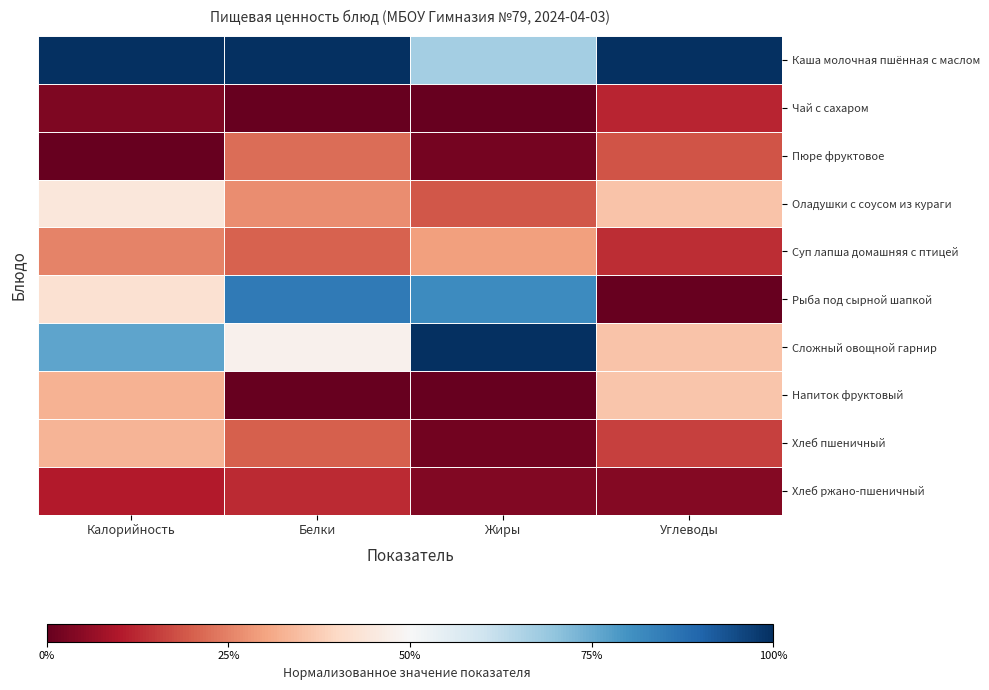

Reading right to left, what are all the values shown in this chart?

Каша молочная пшённая с маслом: Углеводы=1.0	Жиры=0.7	Белки=1.0	Калорийность=1.0
Чай с сахаром: Углеводы=0.1	Жиры=0.0	Белки=0.0	Калорийность=0.0
Пюре фруктовое: Углеводы=0.2	Жиры=0.0	Белки=0.2	Калорийность=0.0
Оладушки с соусом из кураги: Углеводы=0.4	Жиры=0.2	Белки=0.3	Калорийность=0.4
Суп лапша домашняя с птицей: Углеводы=0.1	Жиры=0.3	Белки=0.2	Калорийность=0.3
Рыба под сырной шапкой: Углеводы=0.0	Жиры=0.8	Белки=0.9	Калорийность=0.4
Сложный овощной гарнир: Углеводы=0.4	Жиры=1.0	Белки=0.5	Калорийность=0.8
Напиток фруктовый: Углеводы=0.4	Жиры=0.0	Белки=0.0	Калорийность=0.3
Хлеб пшеничный: Углеводы=0.2	Жиры=0.0	Белки=0.2	Калорийность=0.3
Хлеб ржано-пшеничный: Углеводы=0.0	Жиры=0.0	Белки=0.1	Калорийность=0.1